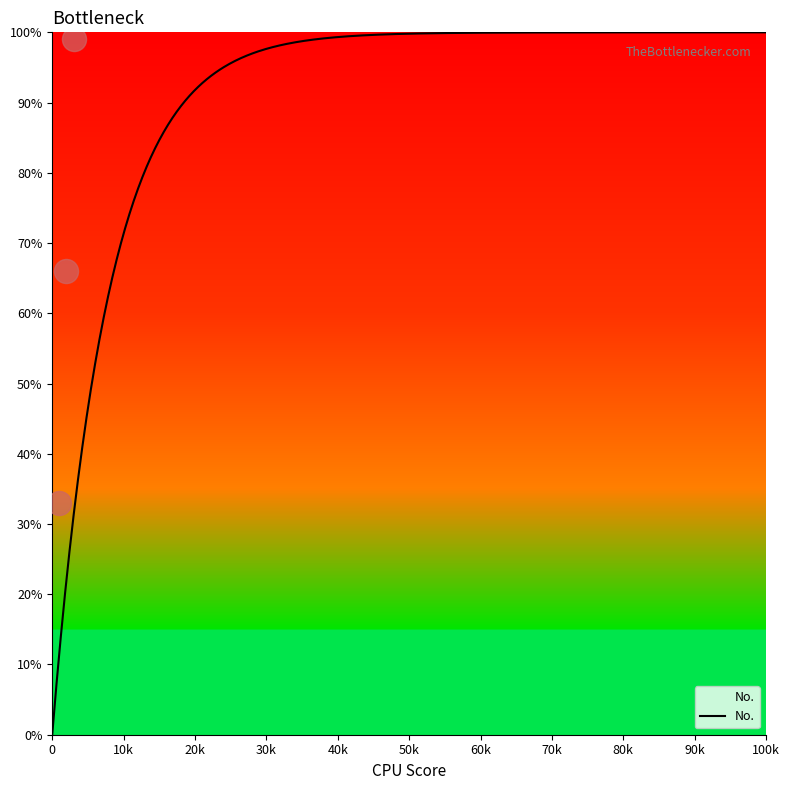

Which has a higher value, 1 or 2?

2